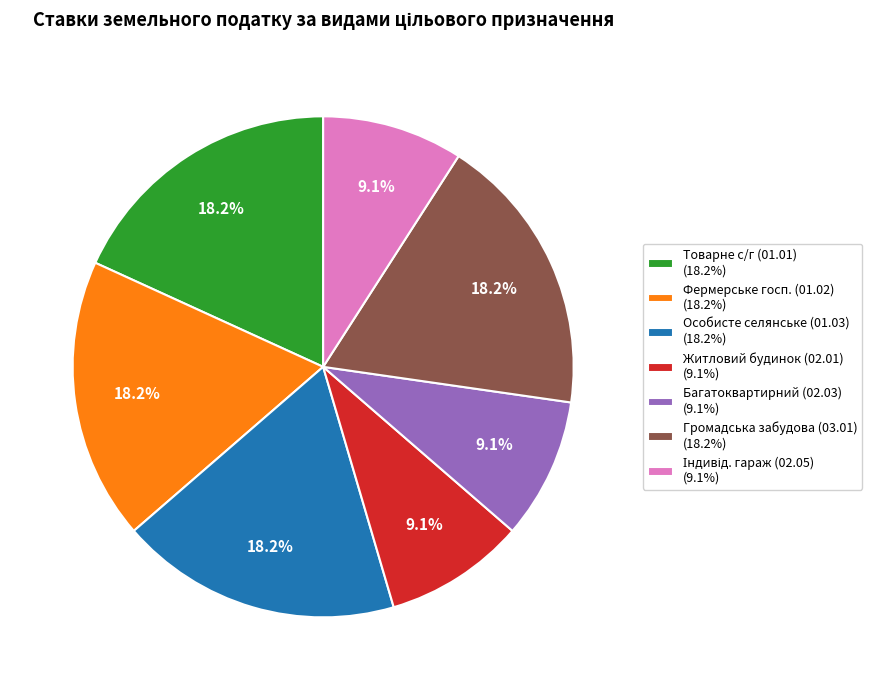

Combined, do Житловий будинок (02.01) (9.1%) and Товарне с/г (01.01) (18.2%) account for over 50%?

No